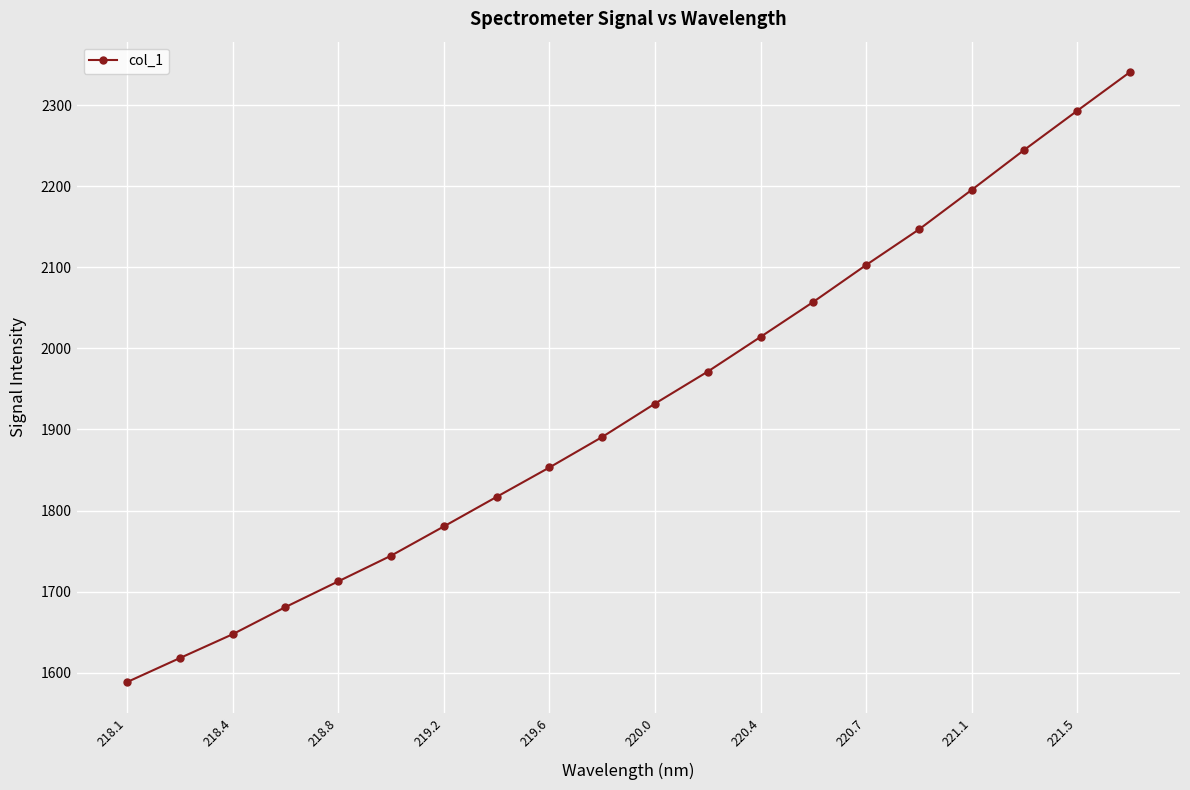

Count the number of values greater than 1931.

10